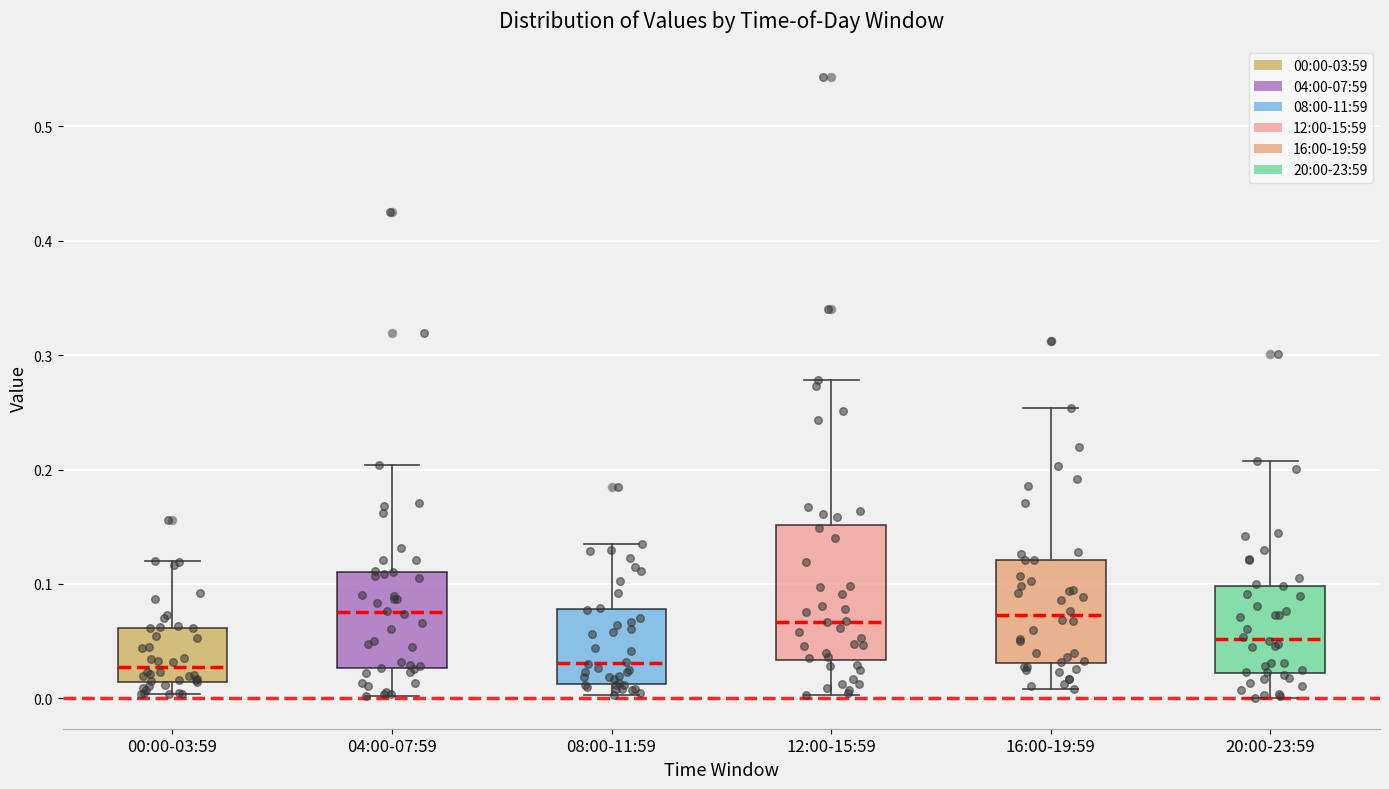

Reading left to right, read every box against the y-axis: the position of its median line, the range the box covers, and the ends of its whiskers. The values are not printed on the chart, so give them approximately, as read against the axis.

00:00-03:59: median 0.03, box 0.01 to 0.06, whiskers 0.00 to 0.12
04:00-07:59: median 0.08, box 0.03 to 0.11, whiskers 0.00 to 0.20
08:00-11:59: median 0.03, box 0.01 to 0.08, whiskers 0.00 to 0.14
12:00-15:59: median 0.07, box 0.03 to 0.15, whiskers 0.00 to 0.28
16:00-19:59: median 0.07, box 0.03 to 0.12, whiskers 0.01 to 0.25
20:00-23:59: median 0.05, box 0.02 to 0.10, whiskers 0.00 to 0.21